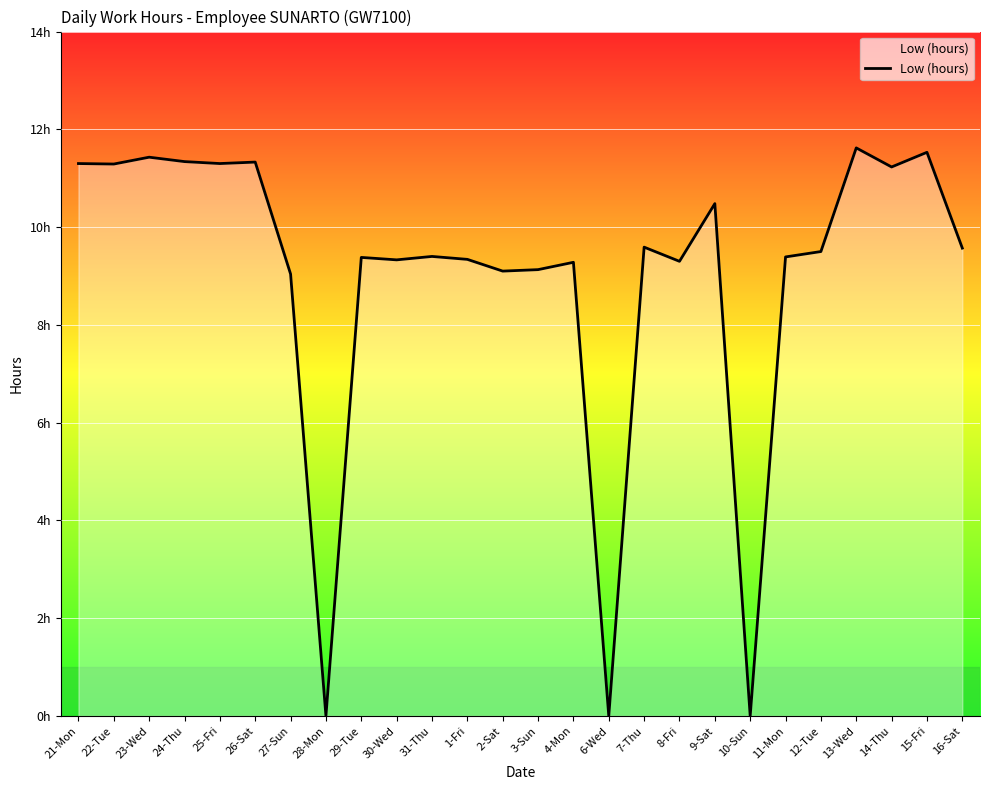

What is the difference between the values at 21-Mon and 9-Sat?

0.8